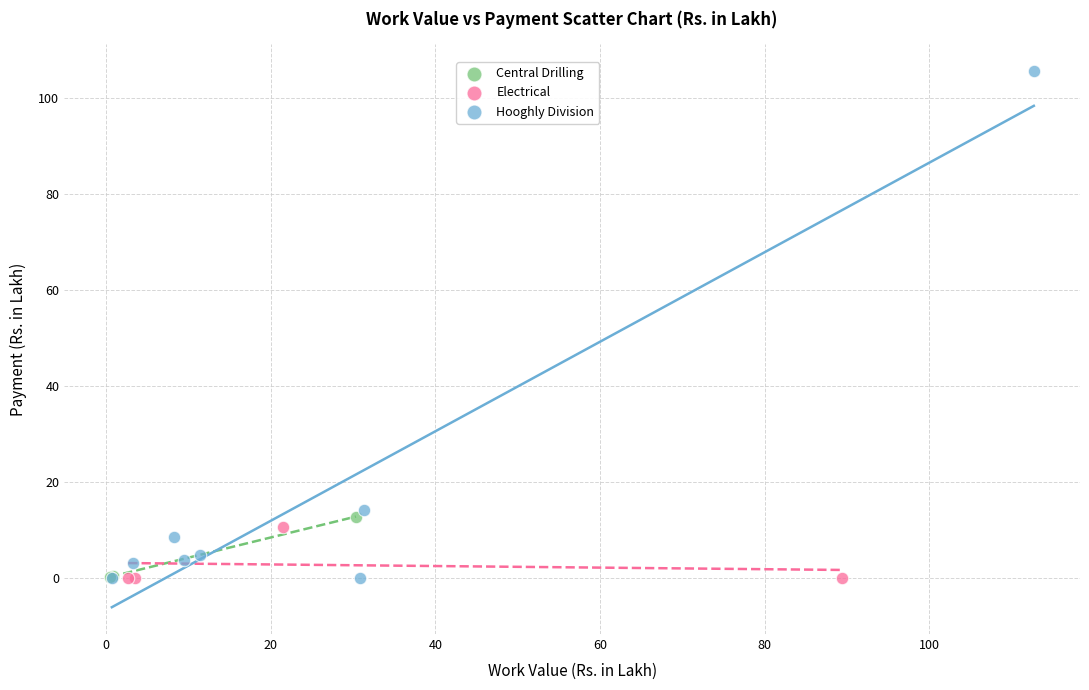

Which series has the largest Y range (max minus min)?

Hooghly Division